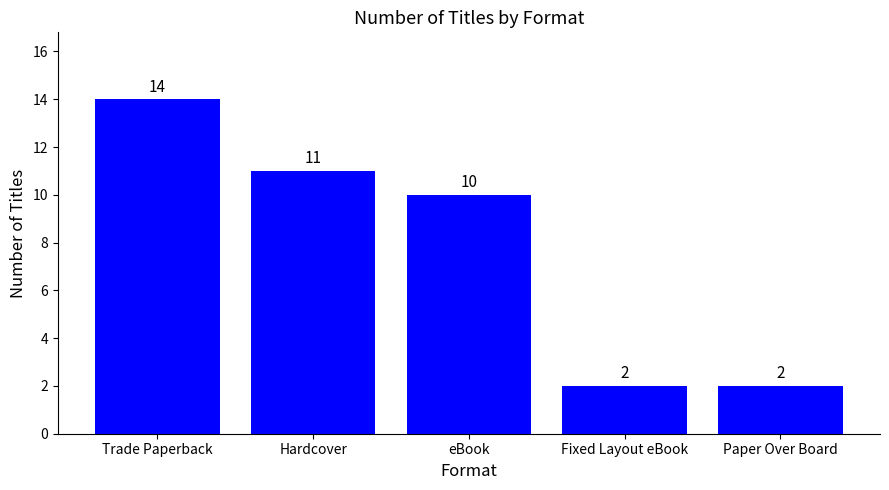

What is the difference between the maximum and second lowest values?

12